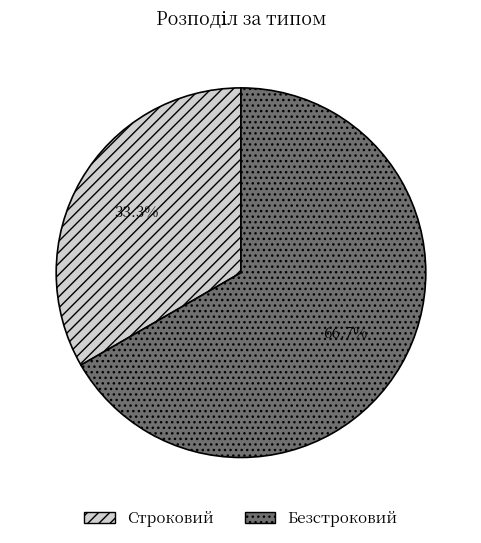

What is the total percentage of Безстроковий and Строковий?

100.0%